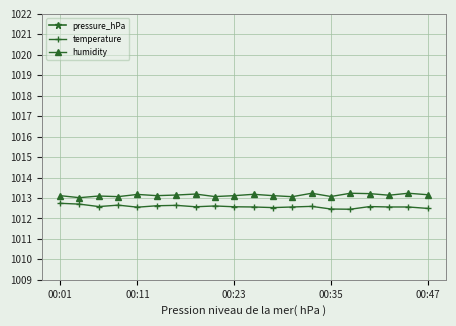

What is the label of the 13th point from the left?

12